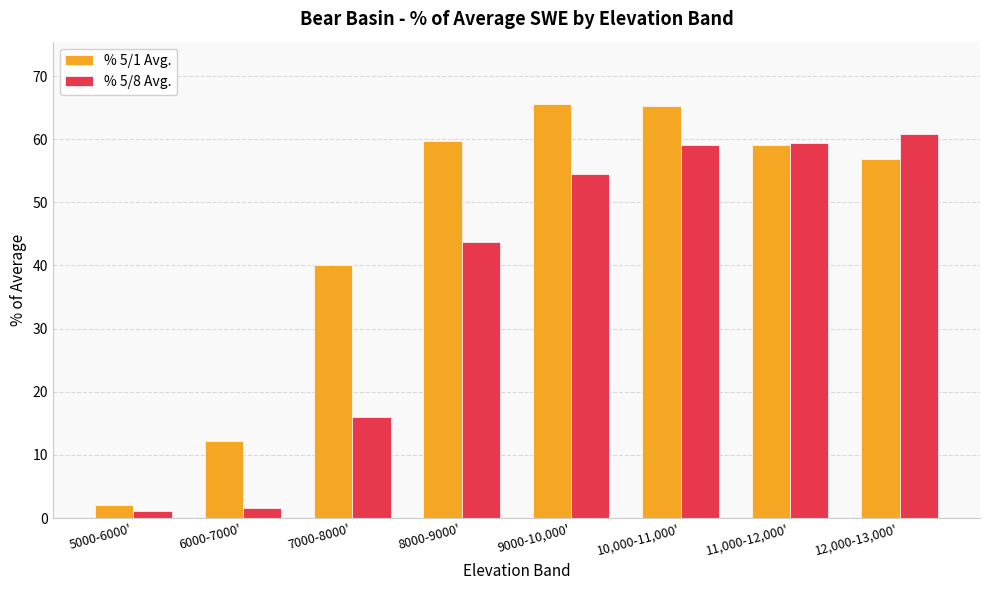

Where is % 5/1 Avg. nearest to the value 33?

7000-8000'